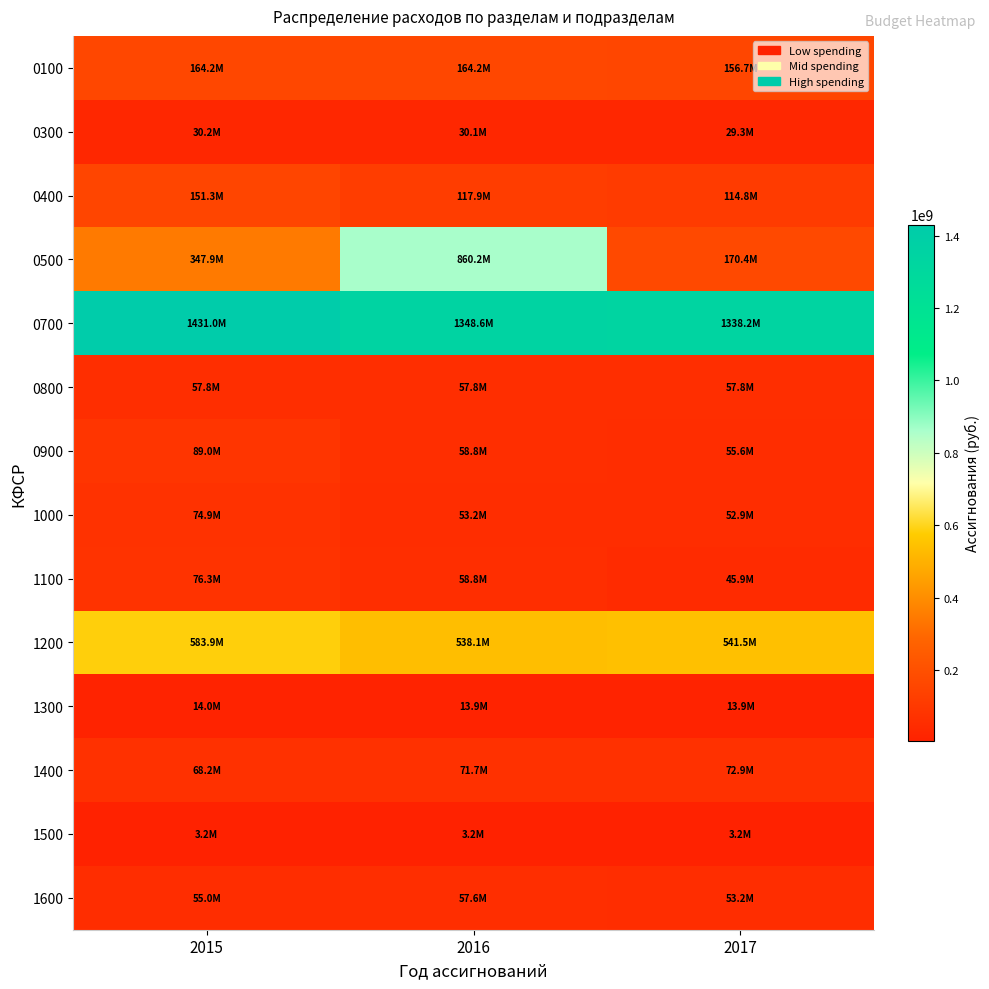

Between 2017 and 2016, which is larger?

2016